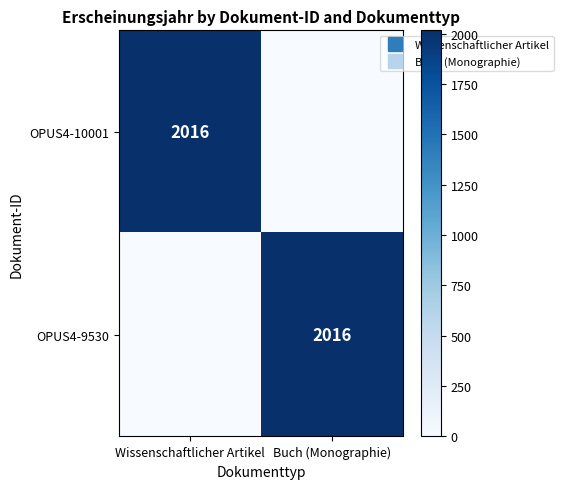

Which series has the largest total across all categories?

OPUS4-10001